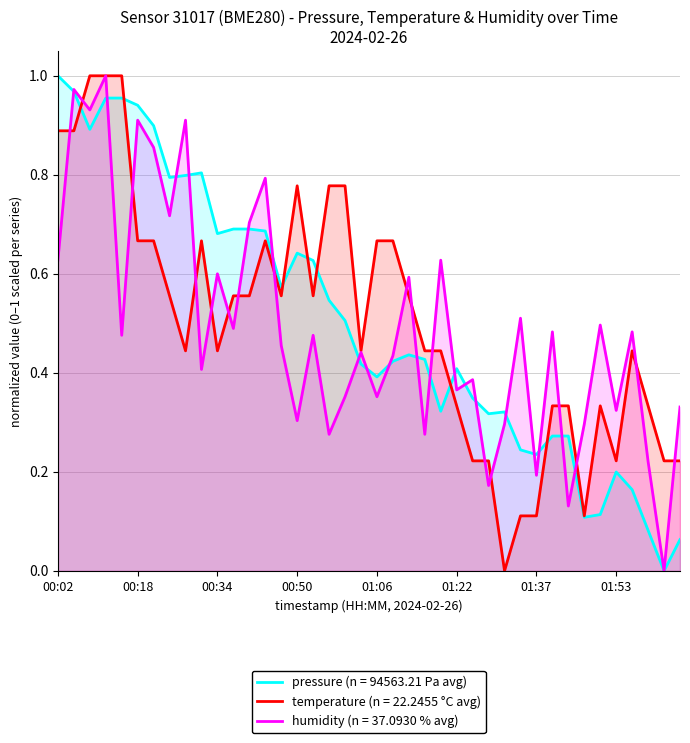

True or false: humidity has more than 1 points higher than both neighbors.

True